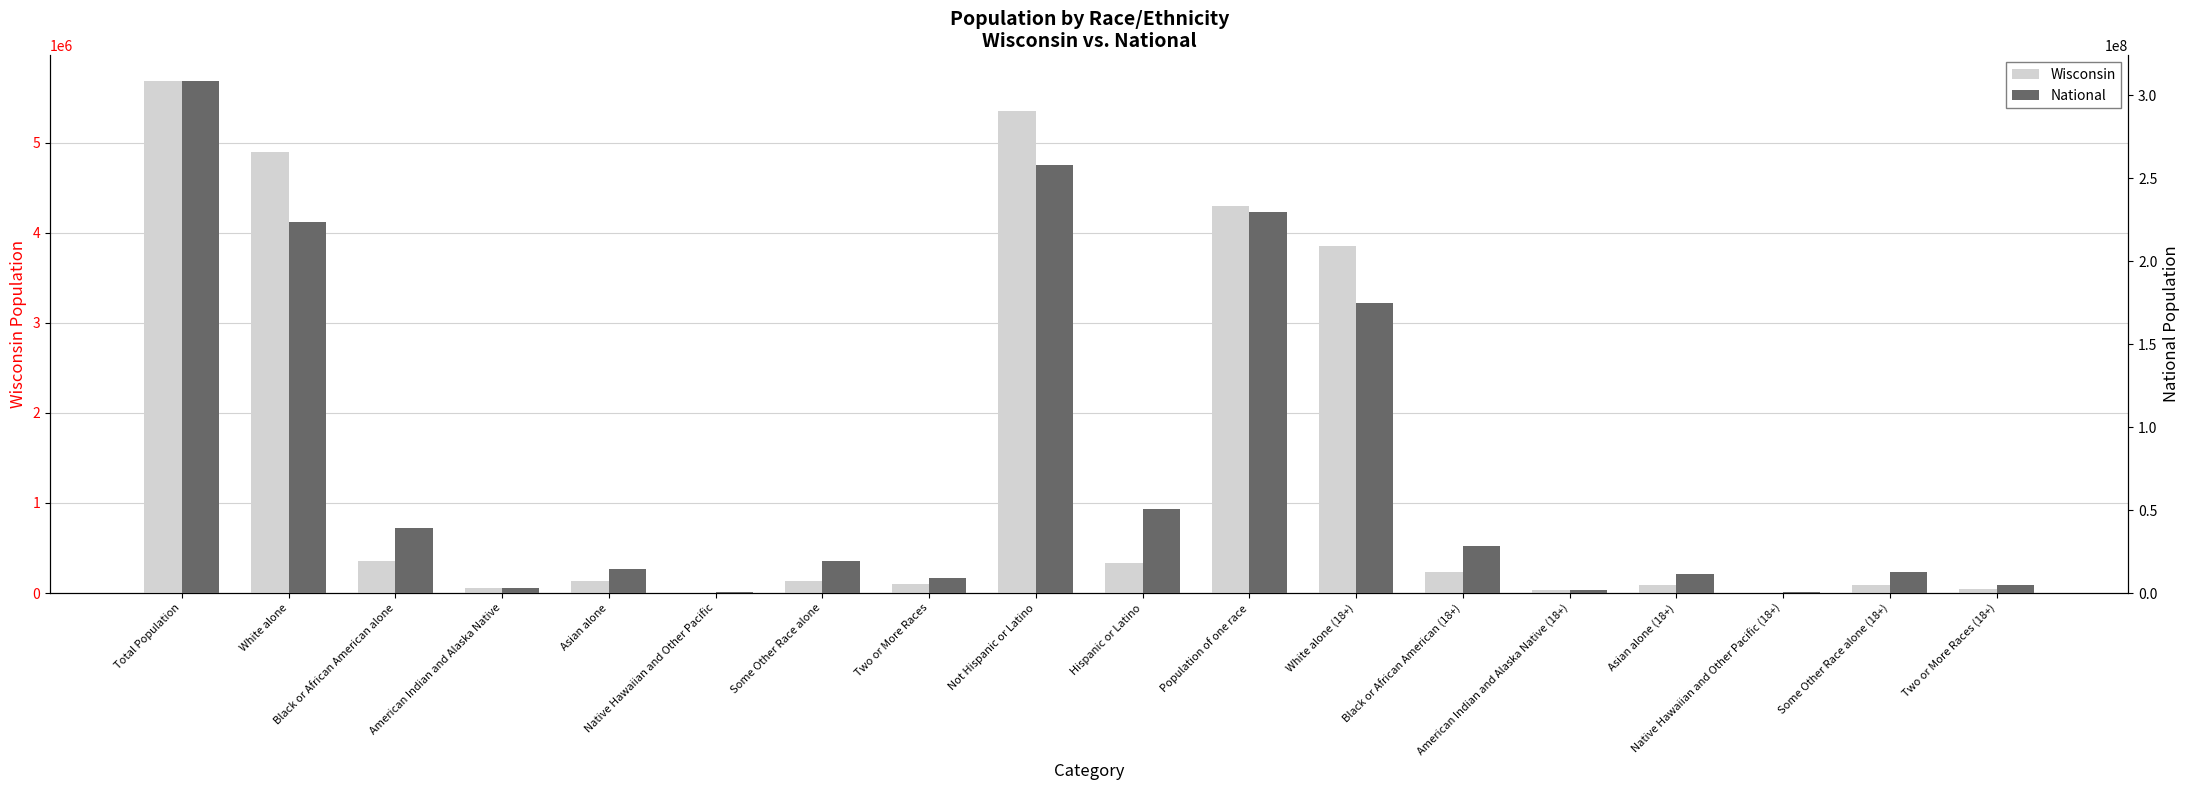

What is the label of the 14th bar from the right?

Asian alone